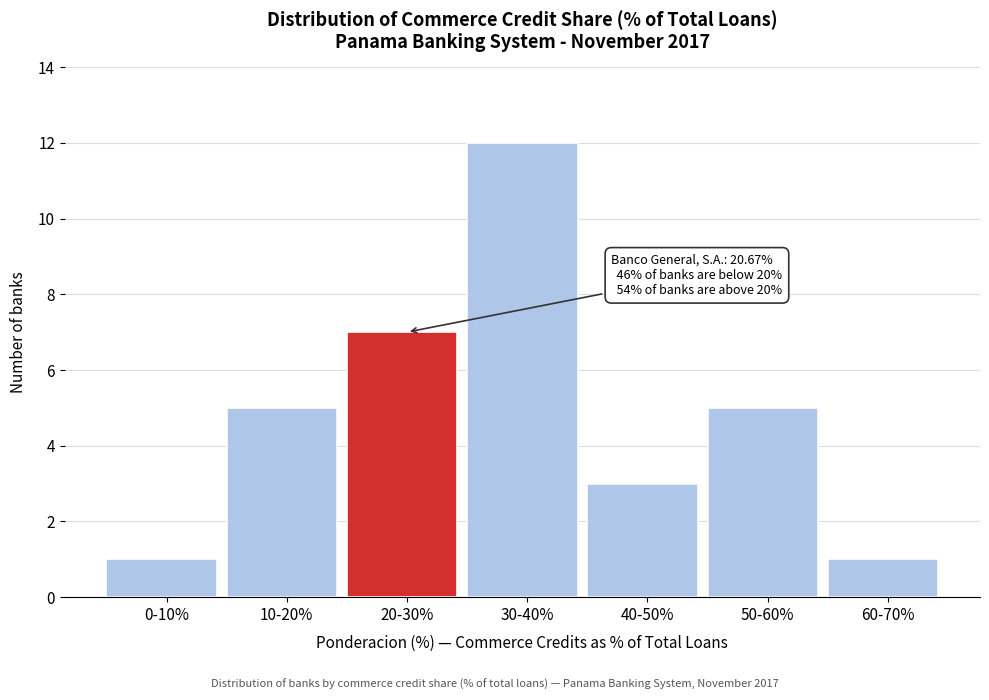

Reading left to right, extract all data points from this chart.

1	5	7	12	3	5	1